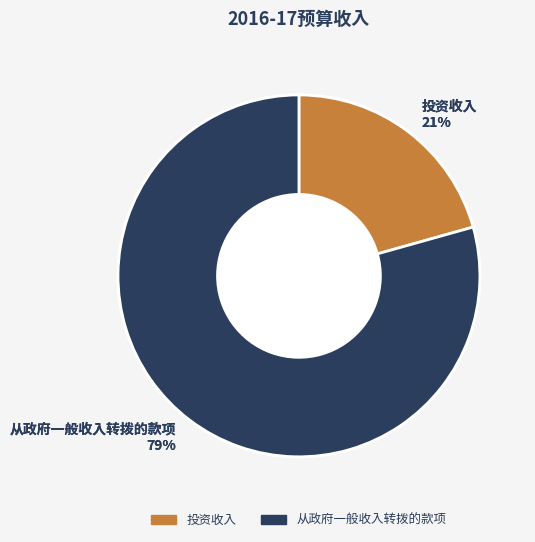

How many segments does this pie chart have?

2